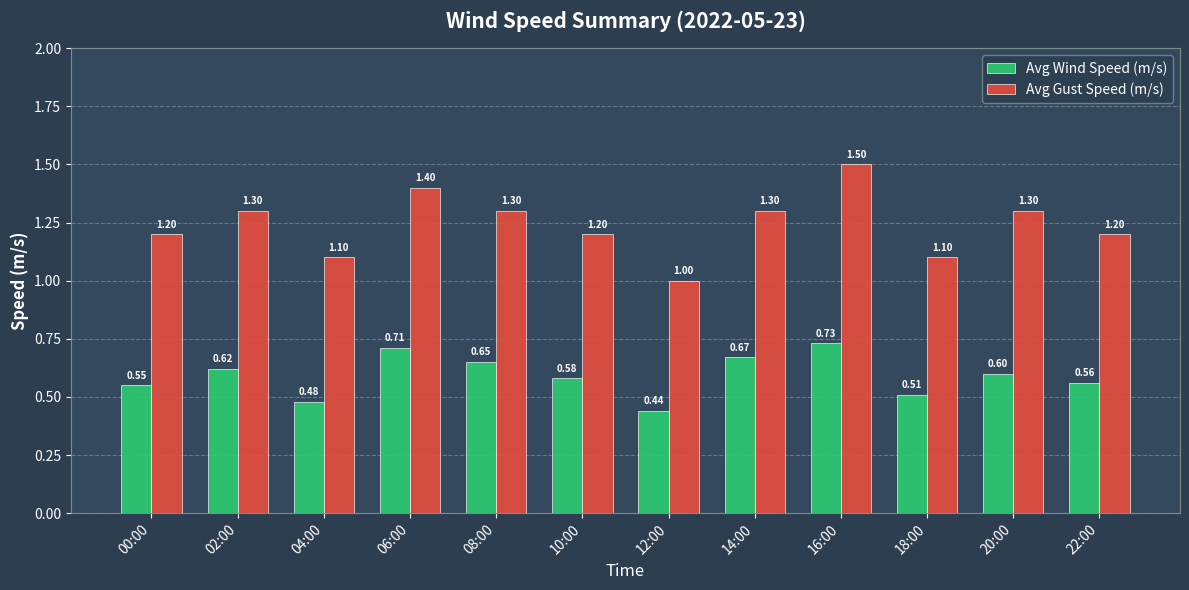

Which series has the largest total across all categories?

Avg Gust Speed (m/s)